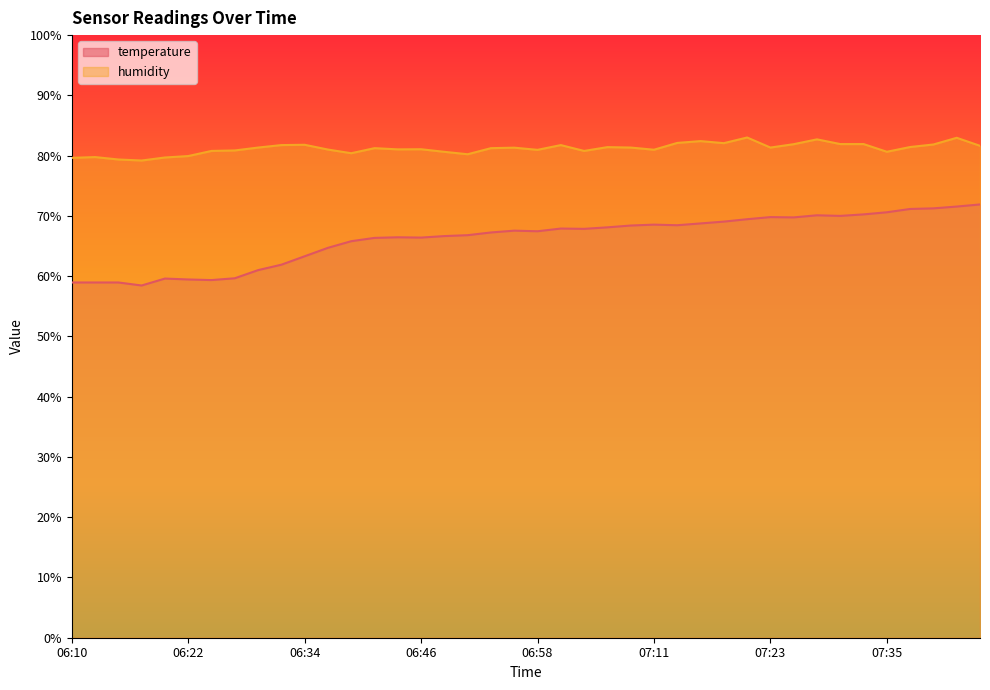

How many interior local peaks does the temperature series have?

7